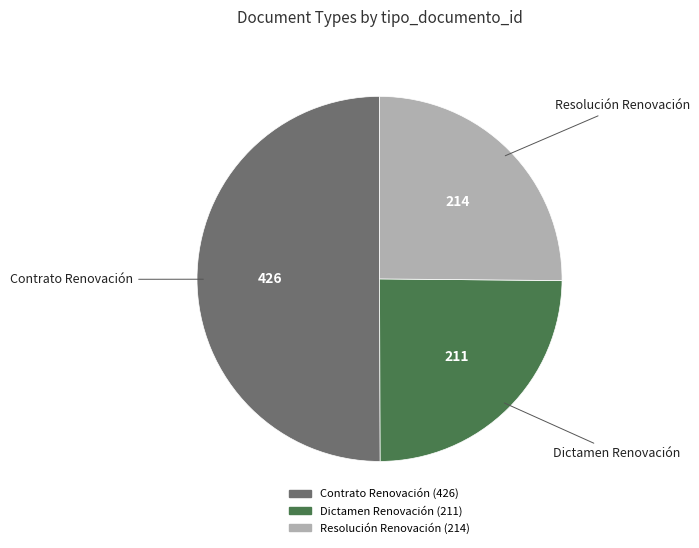

How many segments does this pie chart have?

3